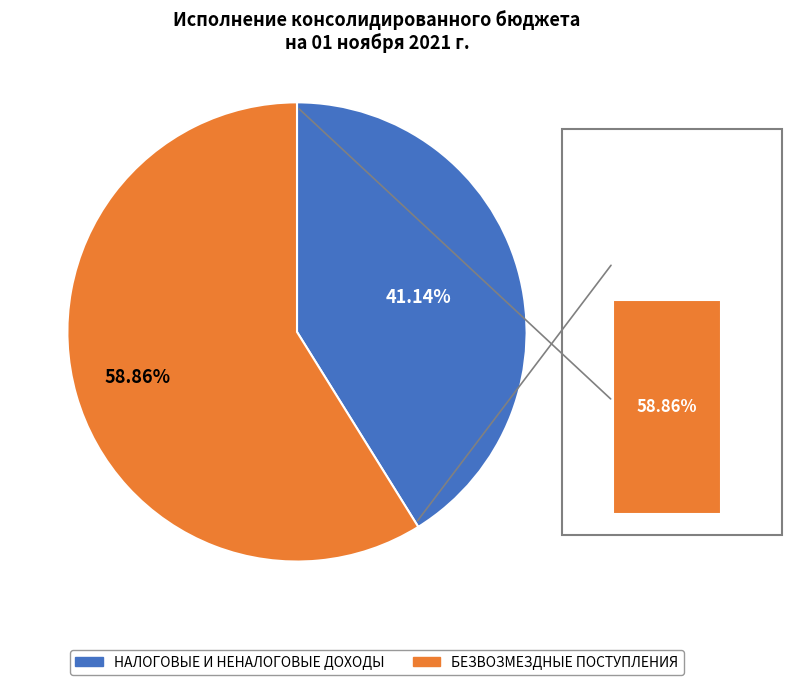

What percentage is the БЕЗВОЗМЕЗДНЫЕ ПОСТУПЛЕНИЯ slice, to the nearest percent?

59%